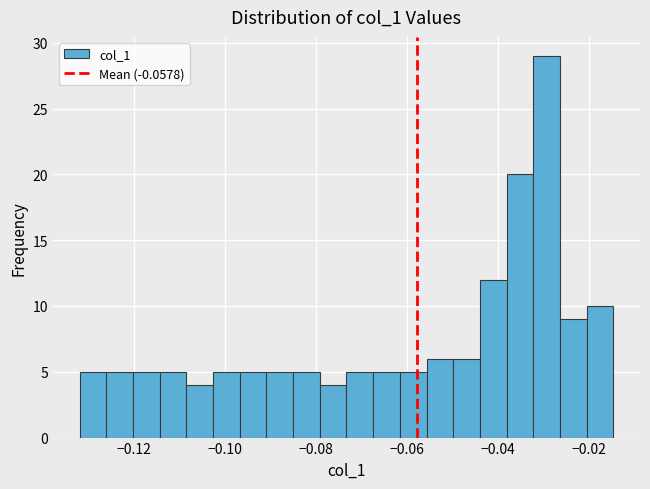

Read against the x-axis, roughly where is the centre of the tallest bar?

-0.030